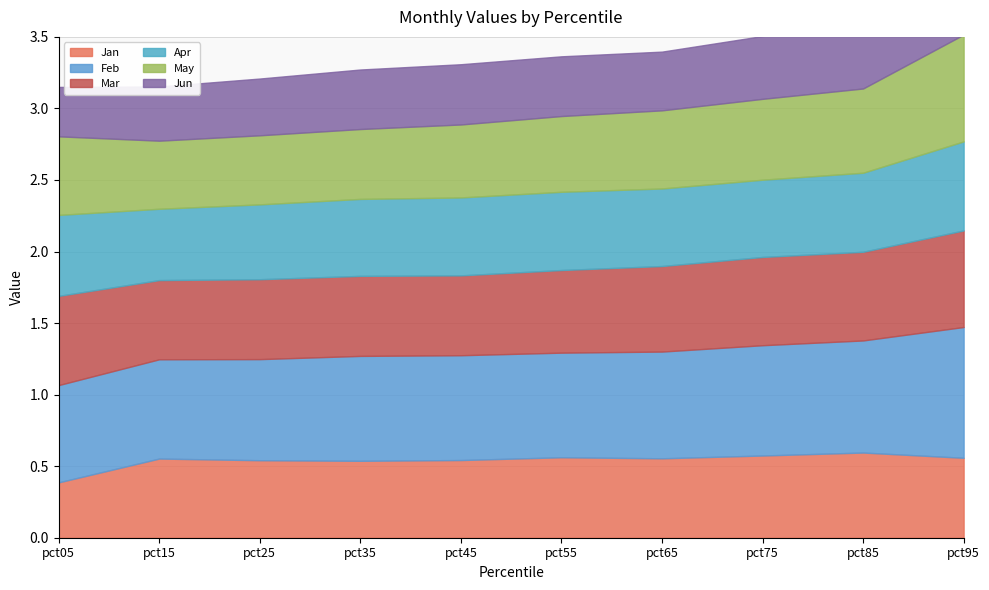

Rank the series by their maximum value, from lowest to highest.

Jun, Jan, Apr, Mar, May, Feb